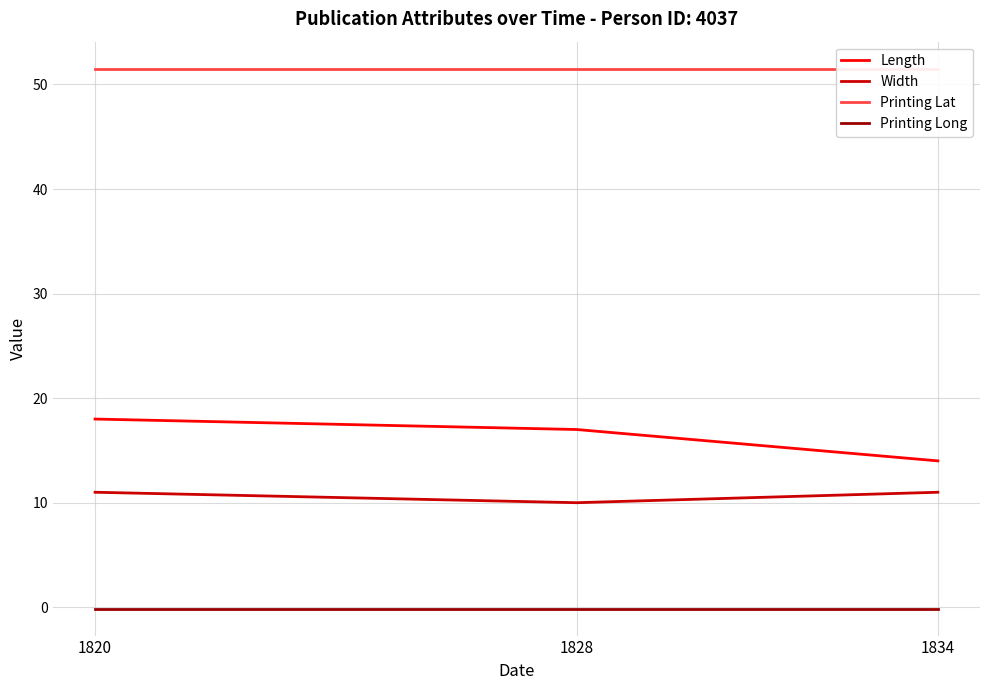

True or false: Printing Long has a value of -0.1 at 1834.

True